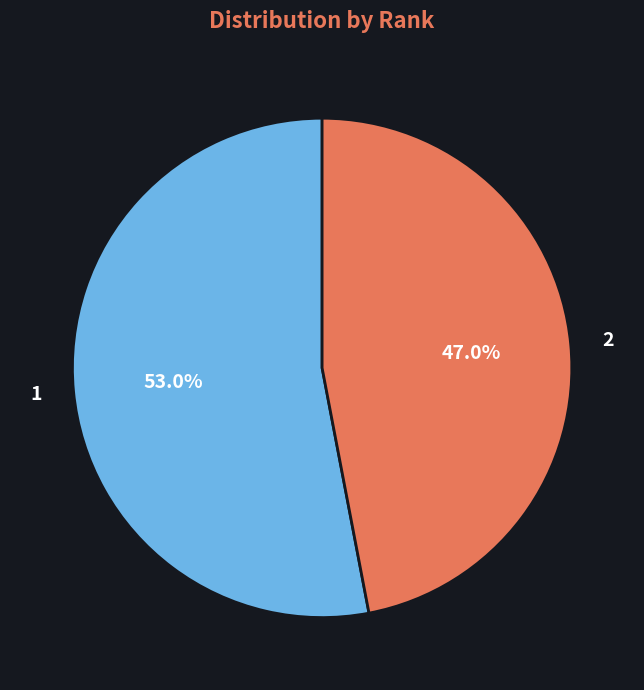

Is it true that 2 is 37% of the pie?

False